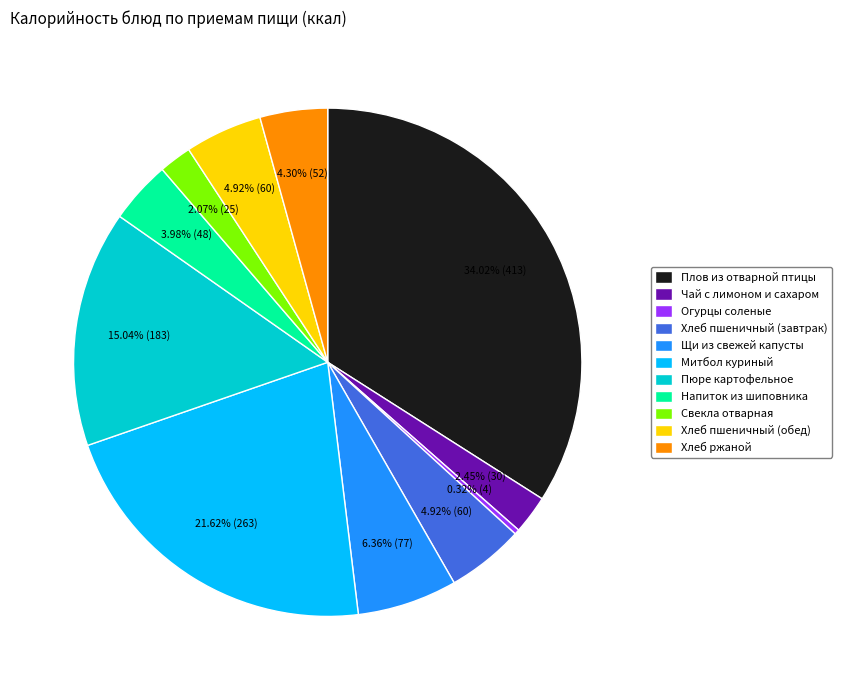

Combined, do Щи из свежей капусты and Хлеб пшеничный (обед) account for over 50%?

No